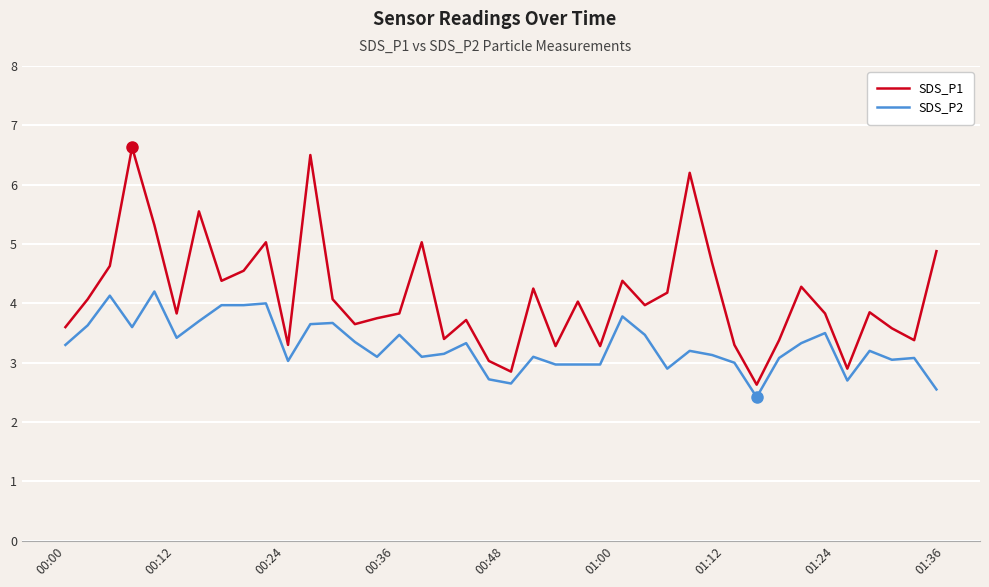

Which series has the largest range (max minus min)?

SDS_P1